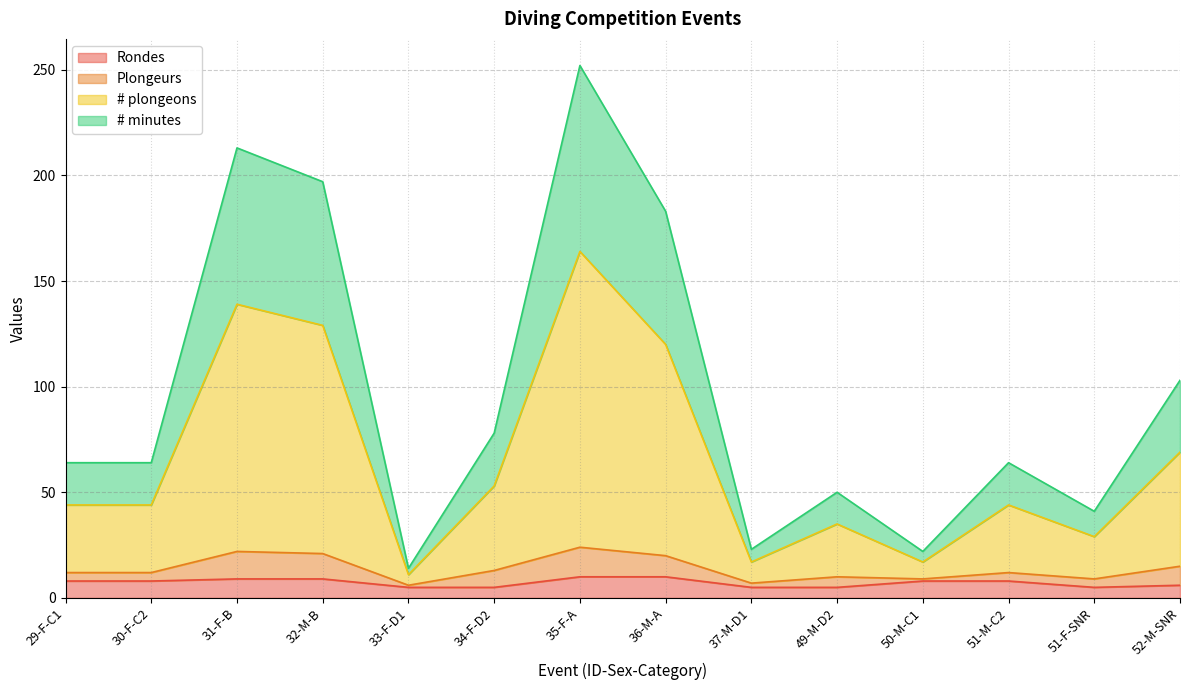

Which has a higher value, 29-F-C1 or 52-M-SNR?

29-F-C1